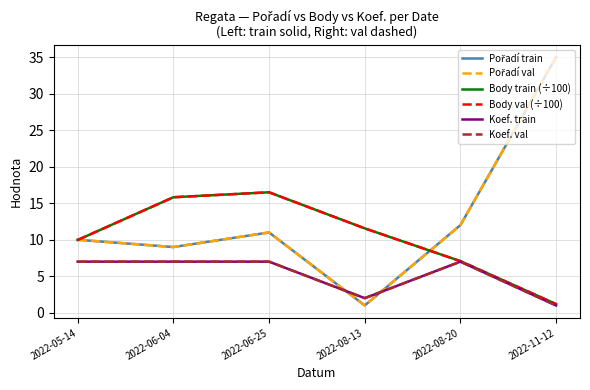

Between 2022-05-14 and 2022-08-20, which is larger?

2022-08-20